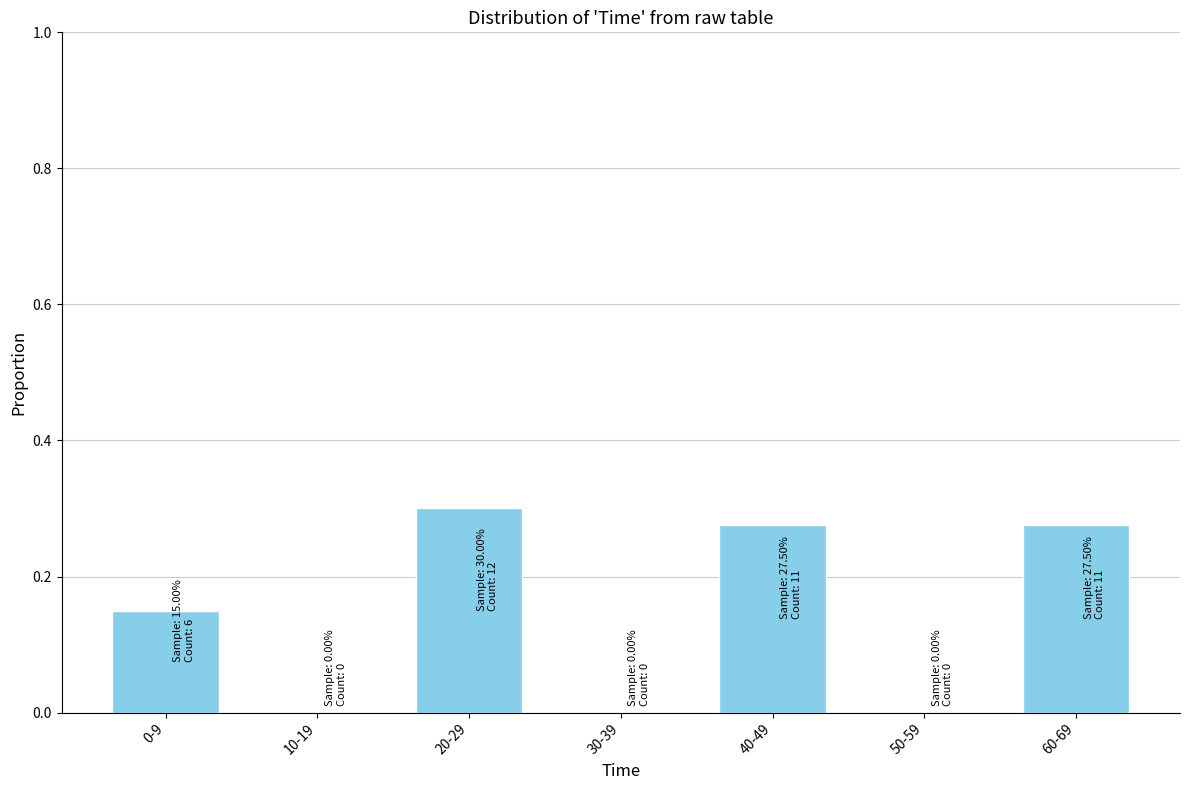

What is the sum of all values?

1.0